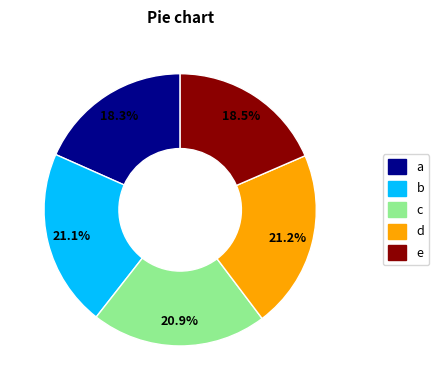

What portion of the pie excludes b?

78.9%